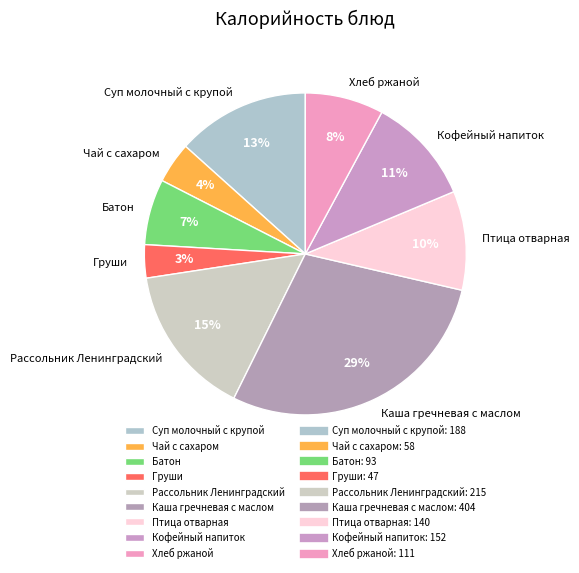

The Груши slice represents 3% of the pie. True or false?

True